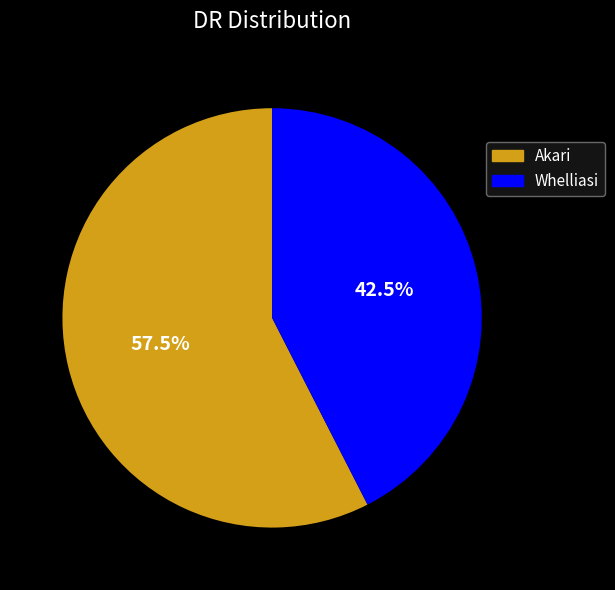

Which category has the smallest portion of the pie?

Whelliasi